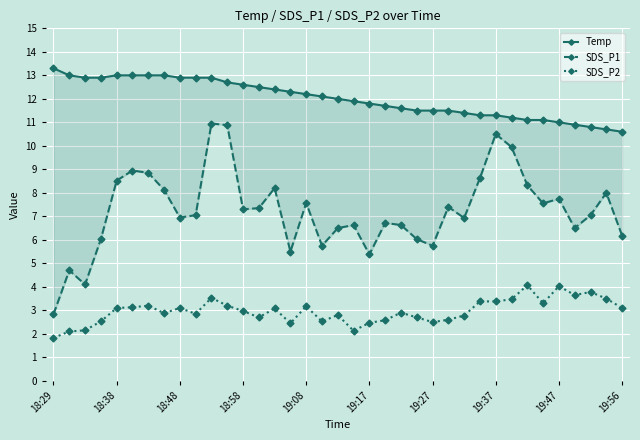

How many lines are shown in the chart?

3